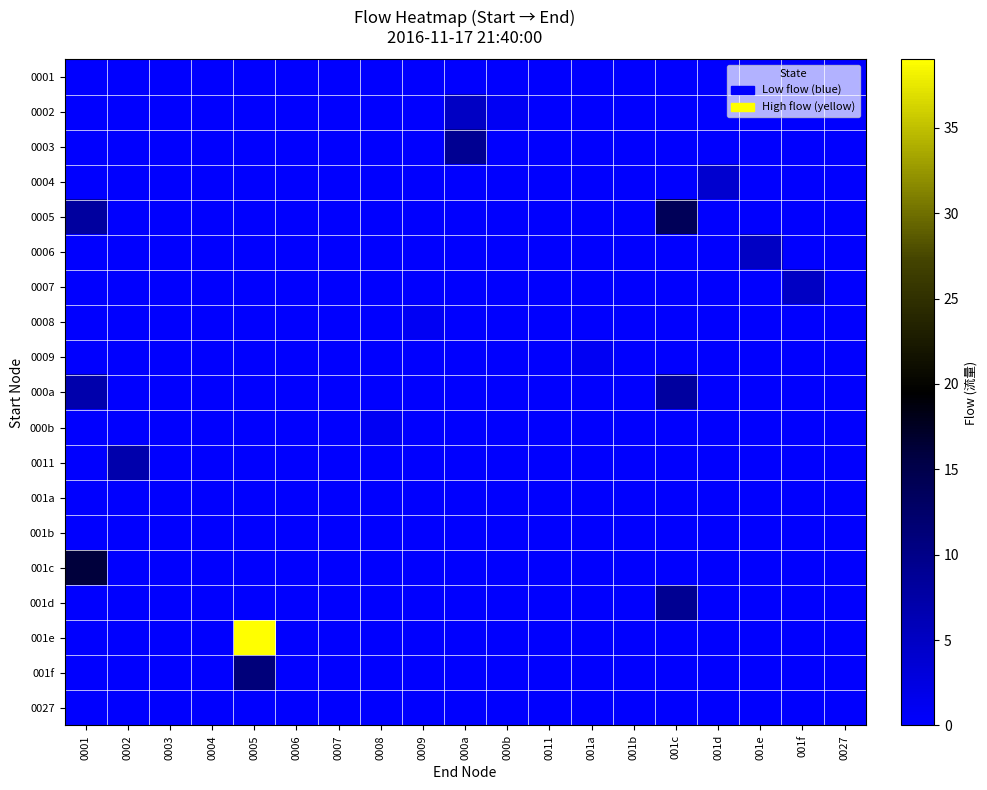

Reading left to right, what are all the values shown in this chart?

0001: 0001=0	0002=0	0003=0	0004=0	0005=0	0006=0	0007=0	0008=0	0009=0	000a=0	000b=0	0011=0	001a=0	001b=0	001c=0	001d=0	001e=0	001f=0	0027=0
0002: 0001=0	0002=0	0003=0	0004=0	0005=0	0006=0	0007=0	0008=0	0009=0	000a=5	000b=1	0011=0	001a=0	001b=0	001c=0	001d=0	001e=0	001f=0	0027=0
0003: 0001=0	0002=0	0003=0	0004=0	0005=0	0006=0	0007=0	0008=0	0009=0	000a=9	000b=0	0011=0	001a=0	001b=0	001c=0	001d=0	001e=0	001f=0	0027=0
0004: 0001=0	0002=0	0003=0	0004=0	0005=0	0006=0	0007=0	0008=0	0009=0	000a=0	000b=0	0011=0	001a=0	001b=0	001c=0	001d=4	001e=0	001f=0	0027=0
0005: 0001=8	0002=0	0003=0	0004=0	0005=0	0006=0	0007=0	0008=0	0009=0	000a=0	000b=0	0011=0	001a=0	001b=0	001c=14	001d=0	001e=0	001f=0	0027=0
0006: 0001=0	0002=0	0003=0	0004=0	0005=0	0006=0	0007=0	0008=0	0009=0	000a=0	000b=0	0011=0	001a=0	001b=0	001c=0	001d=0	001e=5	001f=0	0027=0
0007: 0001=0	0002=0	0003=0	0004=0	0005=0	0006=0	0007=0	0008=0	0009=0	000a=0	000b=0	0011=0	001a=0	001b=0	001c=0	001d=0	001e=0	001f=5	0027=0
0008: 0001=0	0002=0	0003=0	0004=0	0005=0	0006=0	0007=0	0008=0	0009=1	000a=0	000b=0	0011=0	001a=0	001b=0	001c=0	001d=0	001e=0	001f=0	0027=0
0009: 0001=0	0002=0	0003=0	0004=0	0005=0	0006=0	0007=0	0008=0	0009=0	000a=0	000b=0	0011=0	001a=1	001b=0	001c=0	001d=0	001e=0	001f=0	0027=0
000a: 0001=7	0002=0	0003=0	0004=0	0005=0	0006=0	0007=0	0008=0	0009=0	000a=0	000b=0	0011=0	001a=0	001b=0	001c=8	001d=0	001e=0	001f=0	0027=0
000b: 0001=0	0002=0	0003=0	0004=0	0005=0	0006=0	0007=0	0008=1	0009=0	000a=0	000b=0	0011=0	001a=0	001b=0	001c=0	001d=0	001e=0	001f=0	0027=0
0011: 0001=0	0002=7	0003=0	0004=0	0005=0	0006=0	0007=0	0008=0	0009=0	000a=0	000b=0	0011=0	001a=0	001b=0	001c=0	001d=0	001e=0	001f=0	0027=0
001a: 0001=0	0002=0	0003=0	0004=0	0005=0	0006=0	0007=0	0008=0	0009=0	000a=0	000b=0	0011=0	001a=0	001b=0	001c=0	001d=0	001e=0	001f=0	0027=0
001b: 0001=0	0002=0	0003=0	0004=0	0005=0	0006=0	0007=0	0008=0	0009=0	000a=0	000b=0	0011=0	001a=0	001b=0	001c=0	001d=0	001e=0	001f=0	0027=0
001c: 0001=16	0002=0	0003=0	0004=0	0005=0	0006=0	0007=0	0008=0	0009=0	000a=0	000b=0	0011=0	001a=0	001b=0	001c=0	001d=0	001e=0	001f=0	0027=0
001d: 0001=0	0002=0	0003=0	0004=0	0005=0	0006=0	0007=0	0008=0	0009=0	000a=0	000b=0	0011=0	001a=0	001b=0	001c=9	001d=0	001e=0	001f=0	0027=0
001e: 0001=0	0002=0	0003=0	0004=0	0005=39	0006=0	0007=0	0008=0	0009=0	000a=0	000b=0	0011=0	001a=0	001b=0	001c=0	001d=0	001e=0	001f=0	0027=0
001f: 0001=0	0002=0	0003=0	0004=0	0005=11	0006=0	0007=0	0008=0	0009=0	000a=0	000b=0	0011=0	001a=0	001b=0	001c=0	001d=0	001e=0	001f=0	0027=0
0027: 0001=0	0002=0	0003=0	0004=0	0005=0	0006=0	0007=0	0008=0	0009=0	000a=0	000b=0	0011=0	001a=0	001b=0	001c=0	001d=0	001e=0	001f=0	0027=0